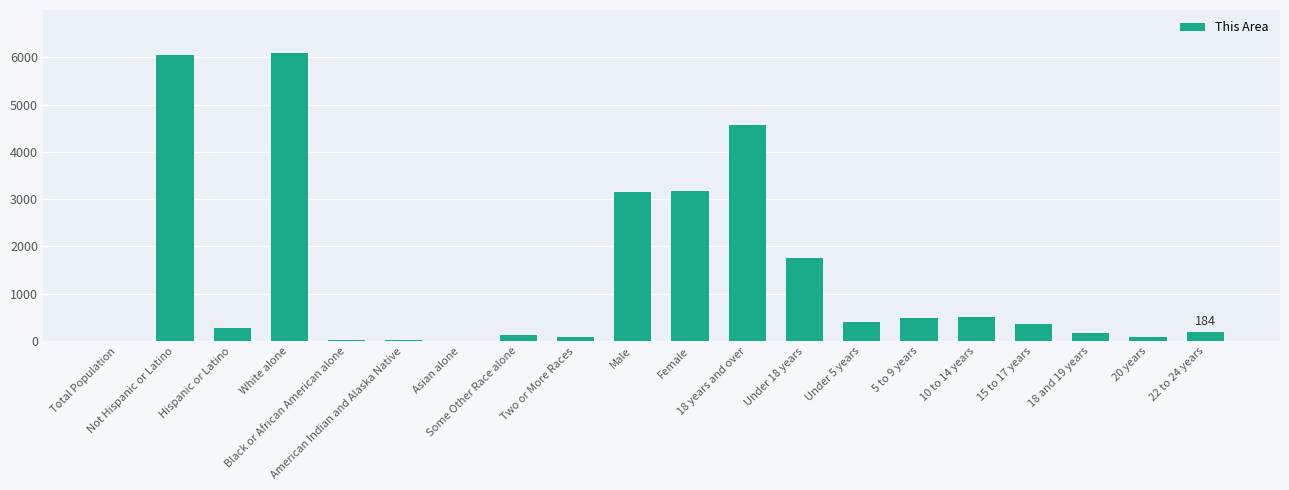

What is the greatest value displayed?

6086